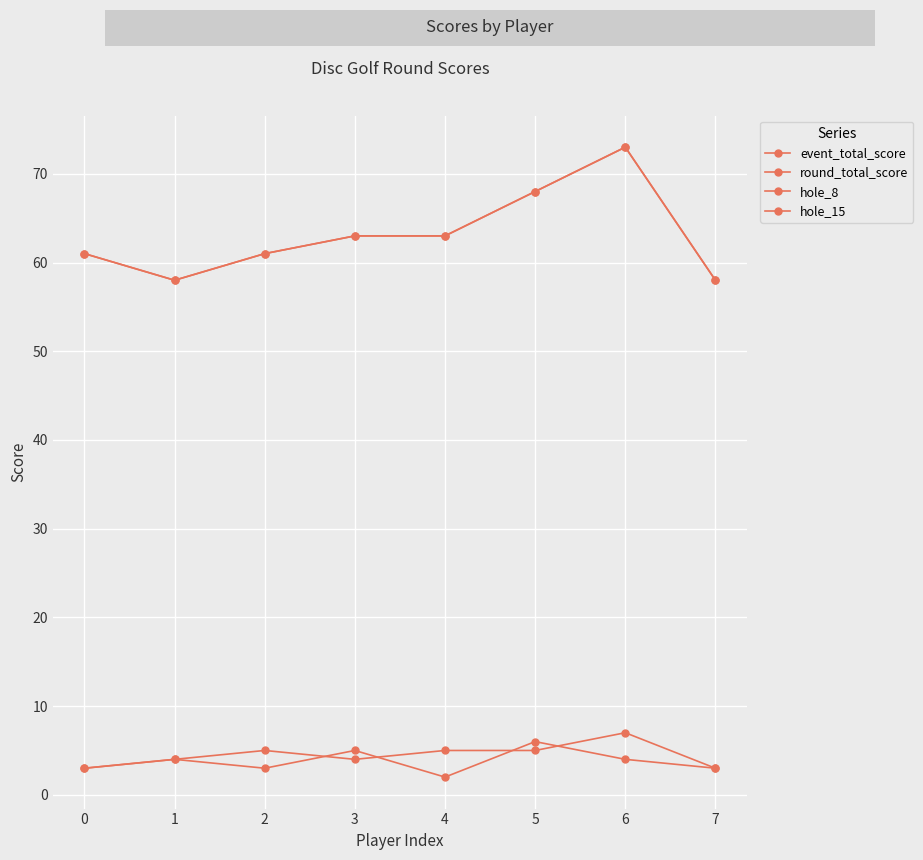

Where is the first local maximum for hole_15?

1